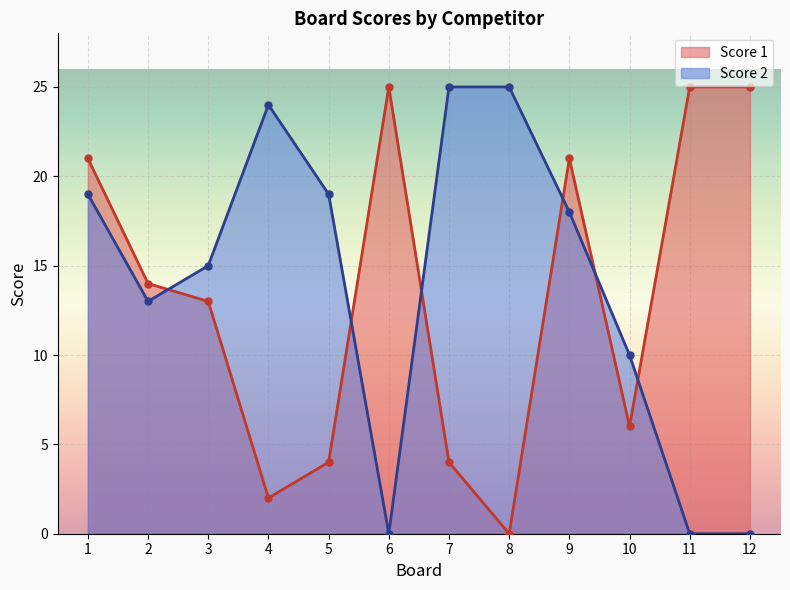

Where does the Score 1 series first go above 14?

1